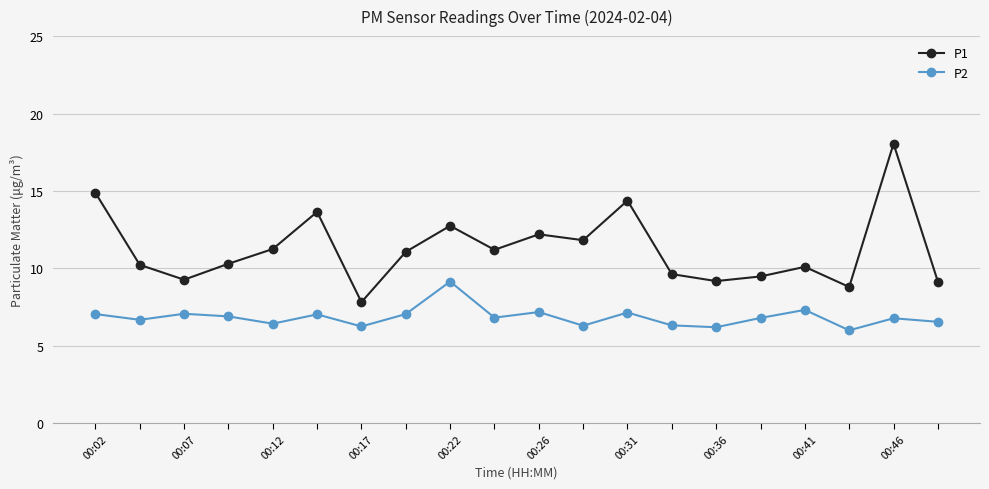

What is the difference between the second highest and second lowest values in the P1 series?

6.1